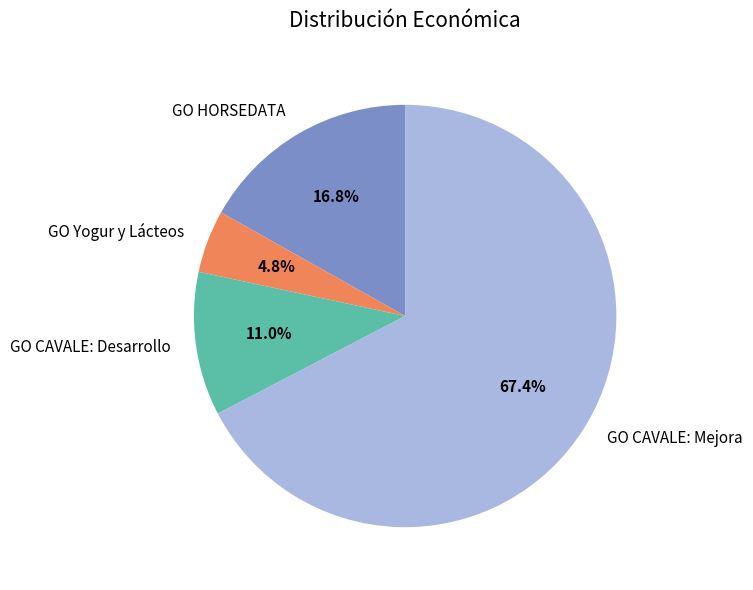

Rank the categories by value from lowest to highest.

GO Yogur y Lácteos, GO CAVALE: Desarrollo, GO HORSEDATA, GO CAVALE: Mejora